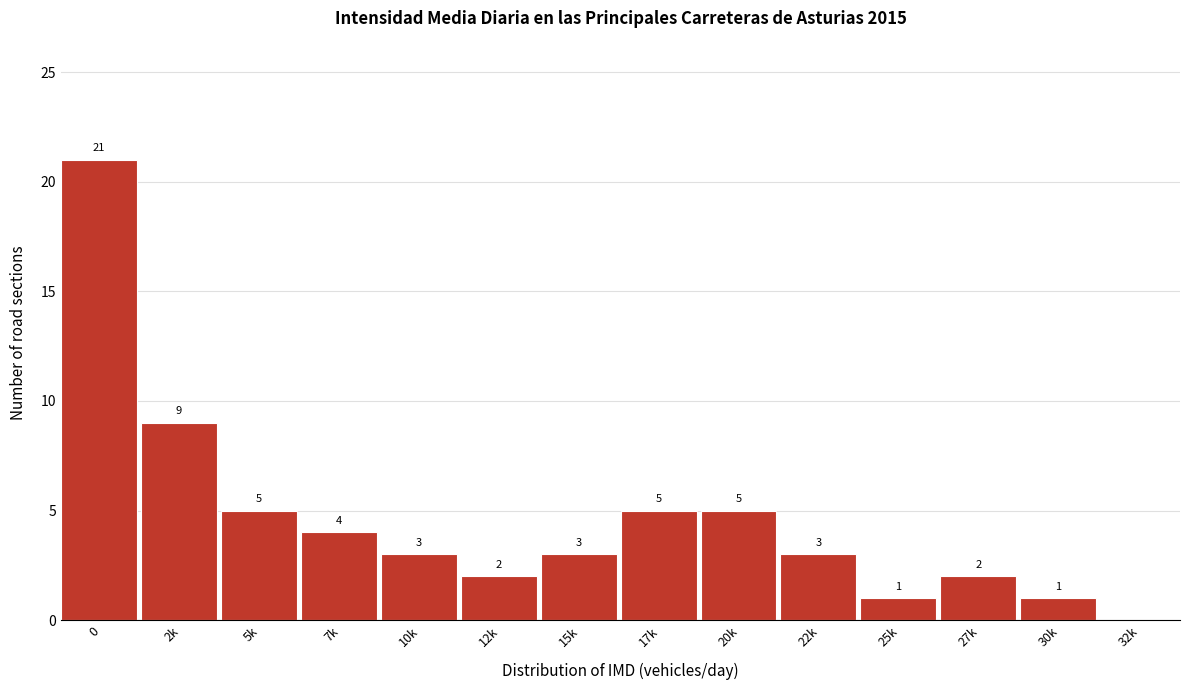

Reading left to right, transcribe all the data shown in this chart.

0=21	2k=9	5k=5	7k=4	10k=3	12k=2	15k=3	17k=5	20k=5	22k=3	25k=1	27k=2	30k=1	32k=0